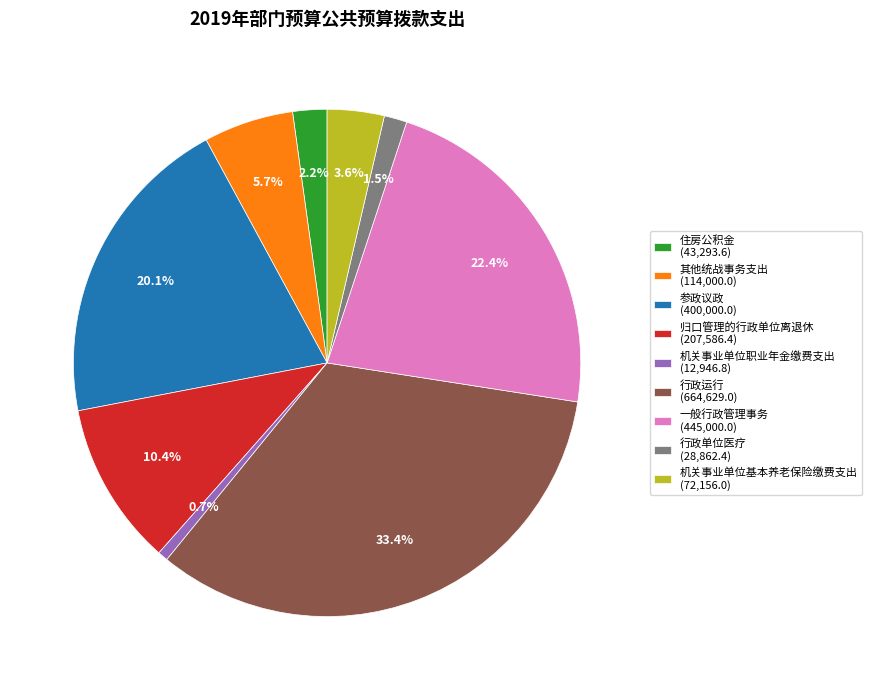

Does any single category account for the majority?

No